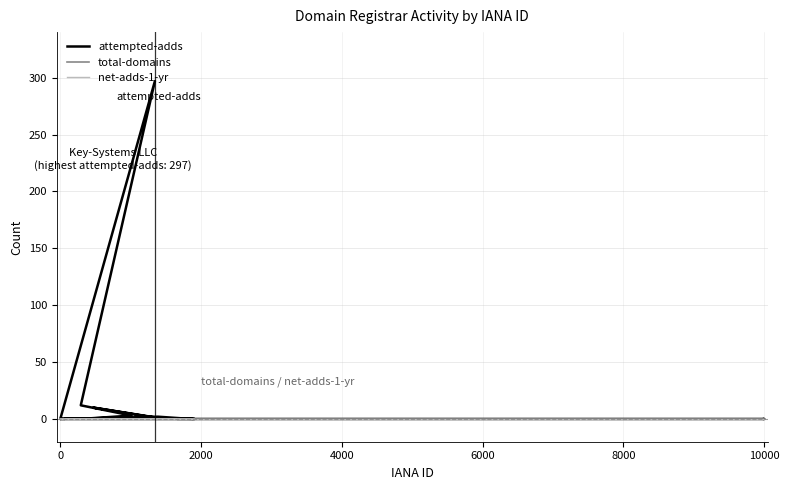

Is it true that attempted-adds equals -155 at 32?

False